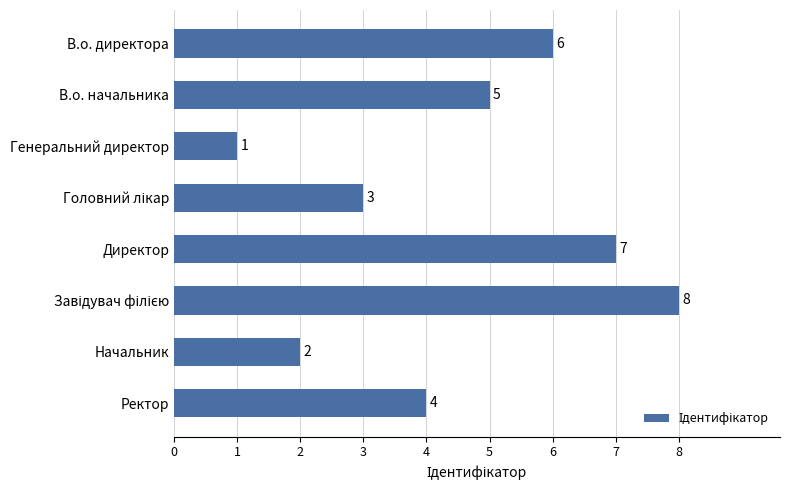

What is the difference between the second highest and minimum values?

6